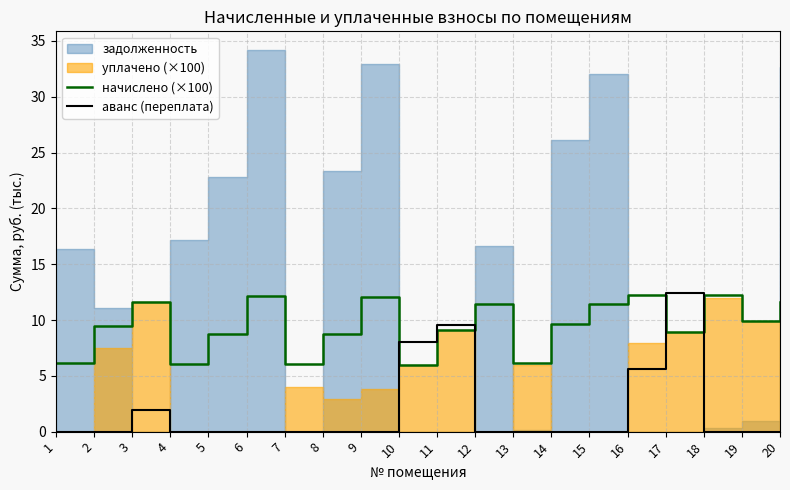

How many times do аванс (переплата) and начислено (×100) cross each other?

4